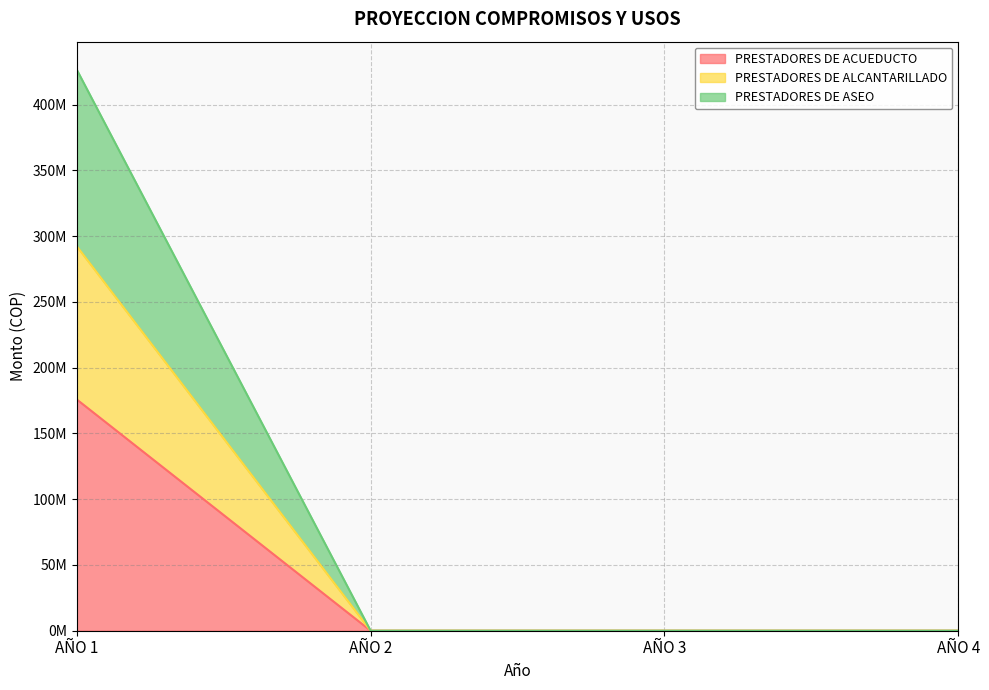

Reading left to right, transcribe all the data shown in this chart.

PAGO DE SUBSIDIOS A PRESTADORES DE ACUE: 175840000	0	0	0
PAGO DE SUBSIDIOS A PRESTADORES DE ALCA: 292340000	0	0	0
PAGO DE SUBSIDIOS A PRESTADORES DE ASEO: 426593333	0	0	0